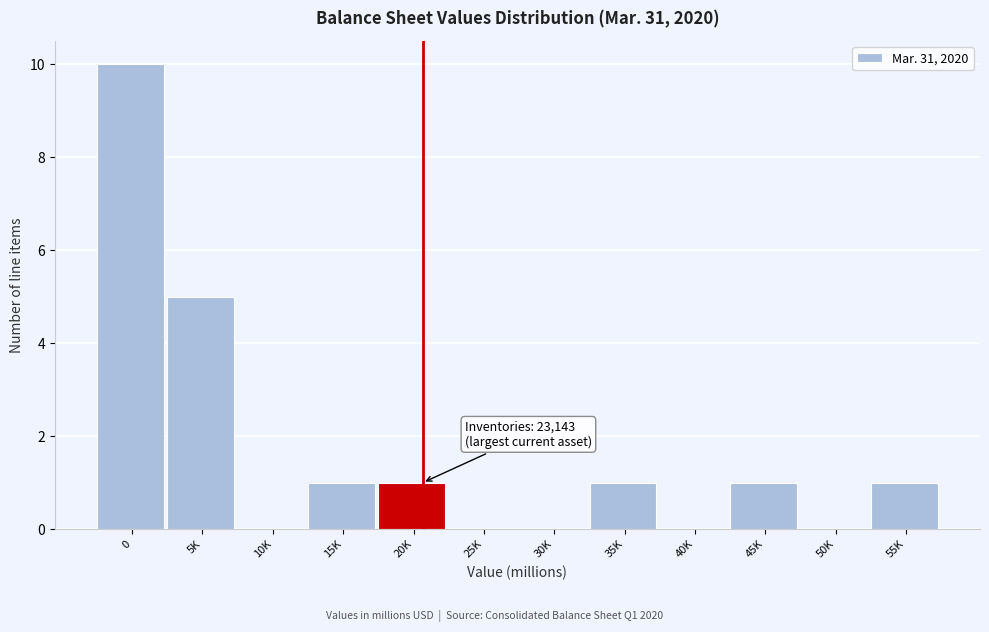

Reading right to left, list all the values displayed in this chart.

55K=1	50K=0	45K=1	40K=0	35K=1	30K=0	25K=0	20K=1	15K=1	10K=0	5K=5	0=10